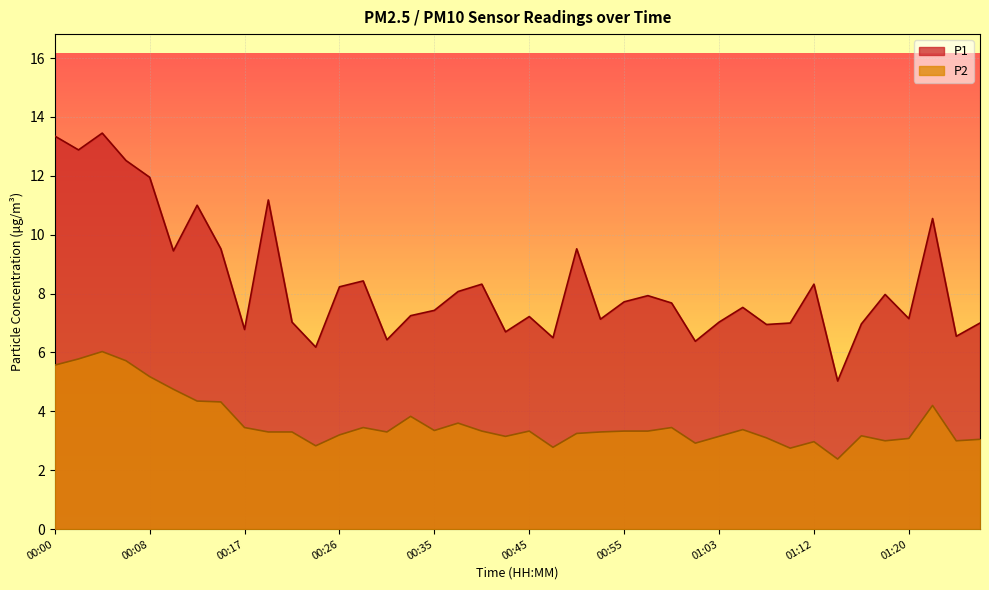

True or false: P2 and P1 cross at least once.

False